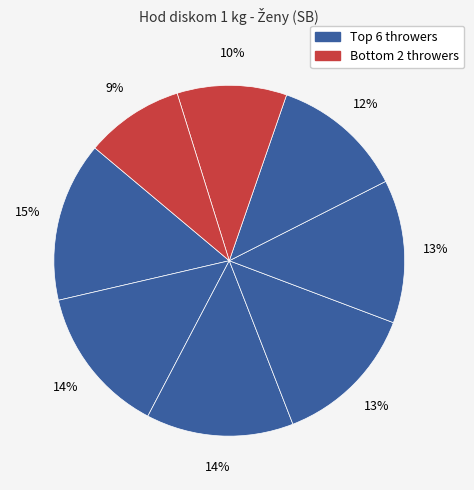

How many segments does this pie chart have?

8